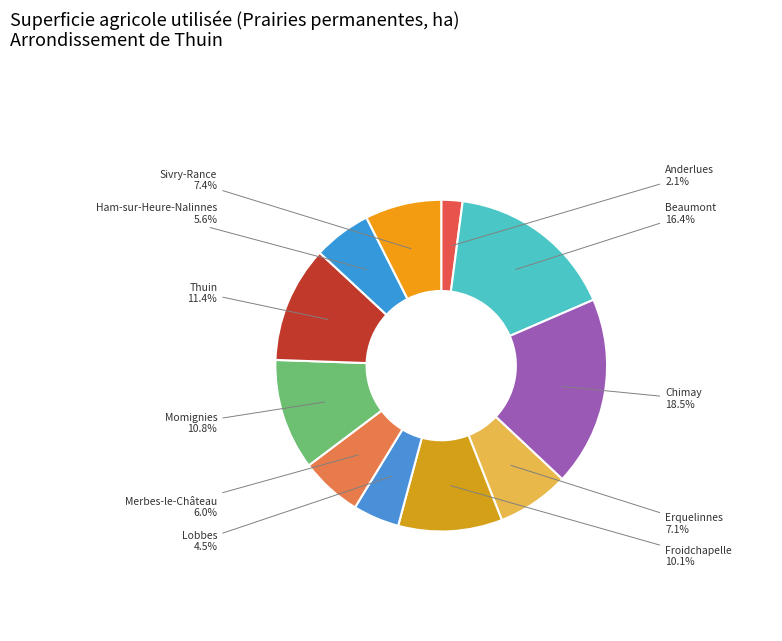

Approximately how many times larger is the value at Merbes-le-Château compared to Froidchapelle?

0.6